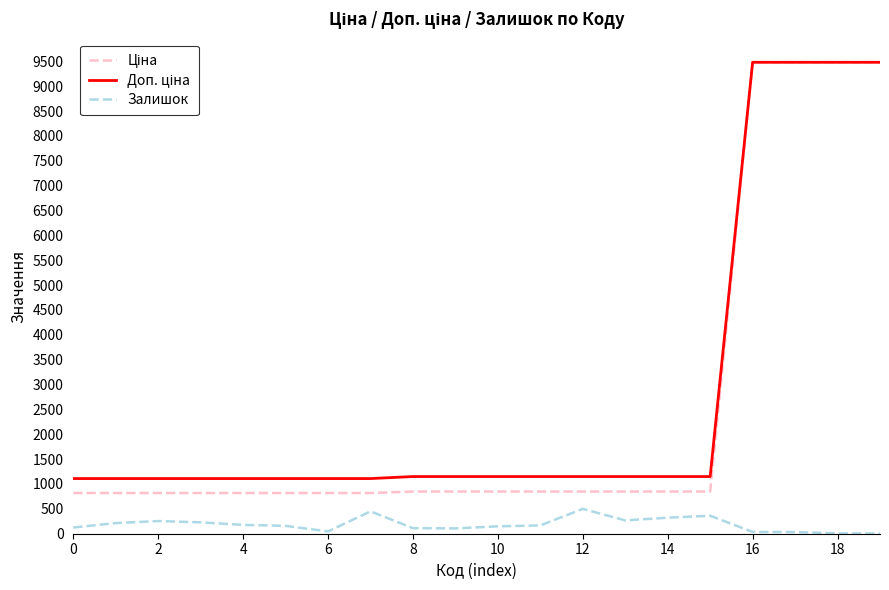

What is the highest value of the Залишок series?

500.0